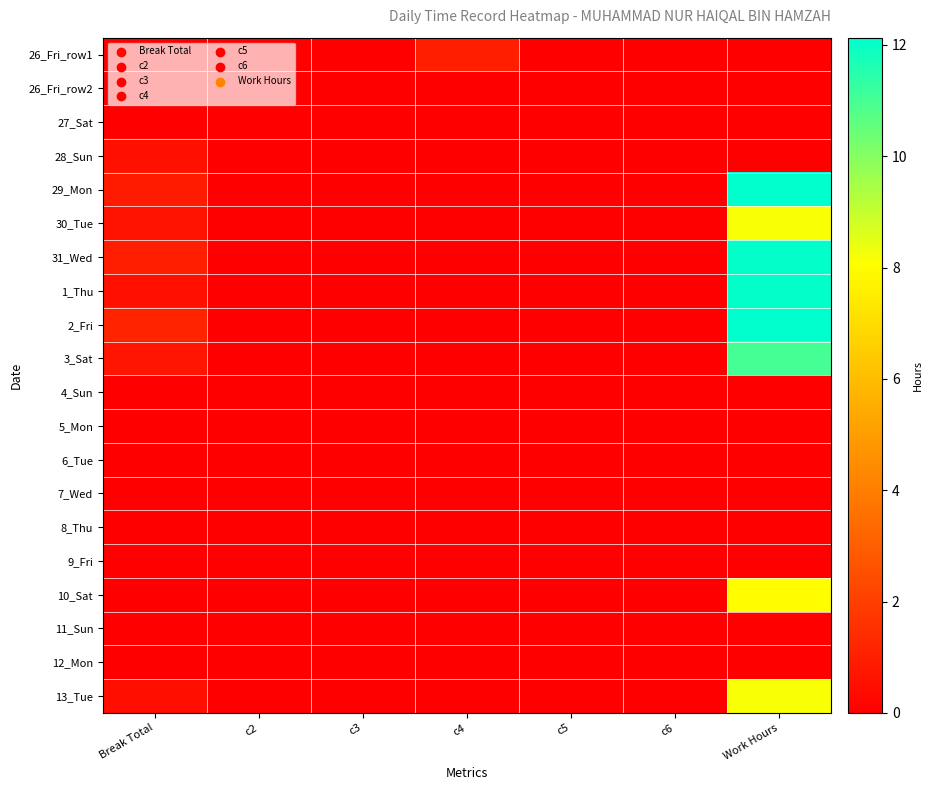

Rank the series at Break Total from lowest to highest value.

26_Fri_row1, 26_Fri_row2, 27_Sat, 4_Sun, 5_Mon, 6_Tue, 7_Wed, 8_Thu, 9_Fri, 10_Sat, 11_Sun, 12_Mon, 13_Tue, 28_Sun, 1_Thu, 30_Tue, 3_Sat, 29_Mon, 31_Wed, 2_Fri